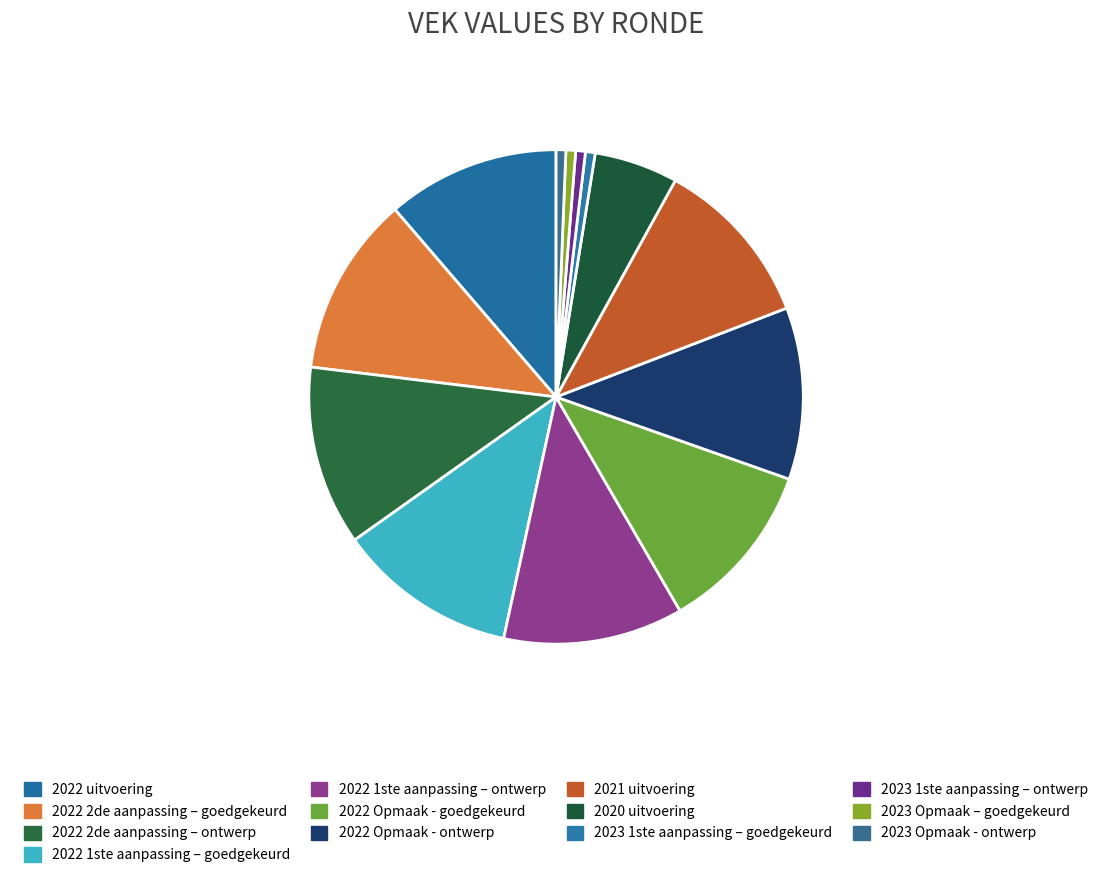

The 2020 uitvoering slice represents 5% of the pie. True or false?

True